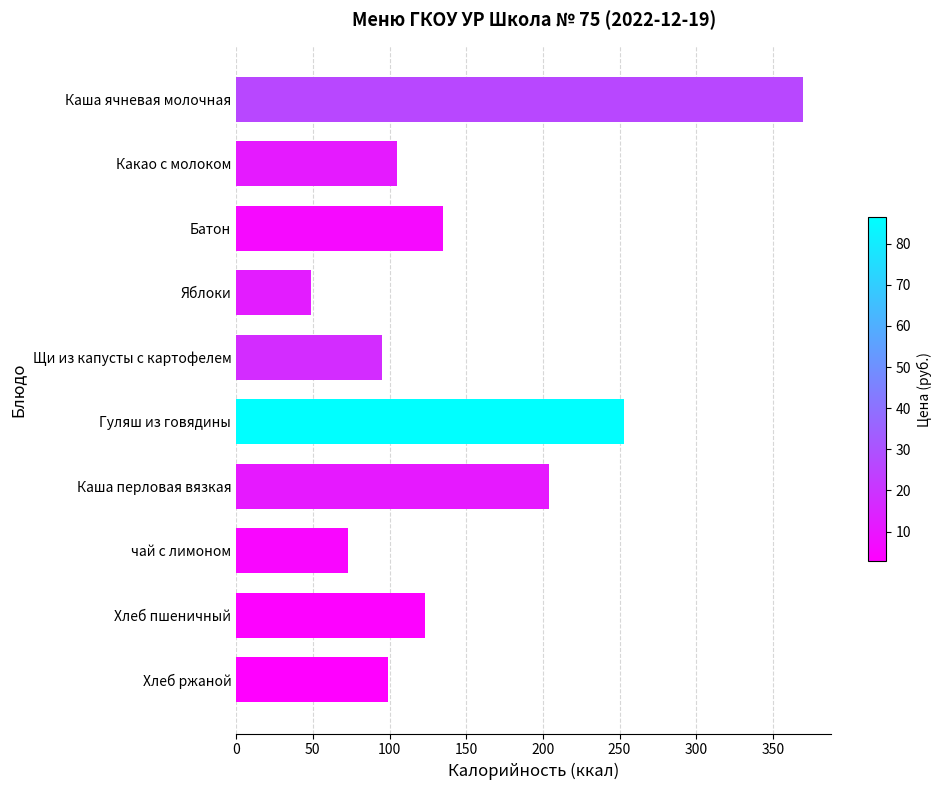

What is the minimum value shown in the chart?

49.0